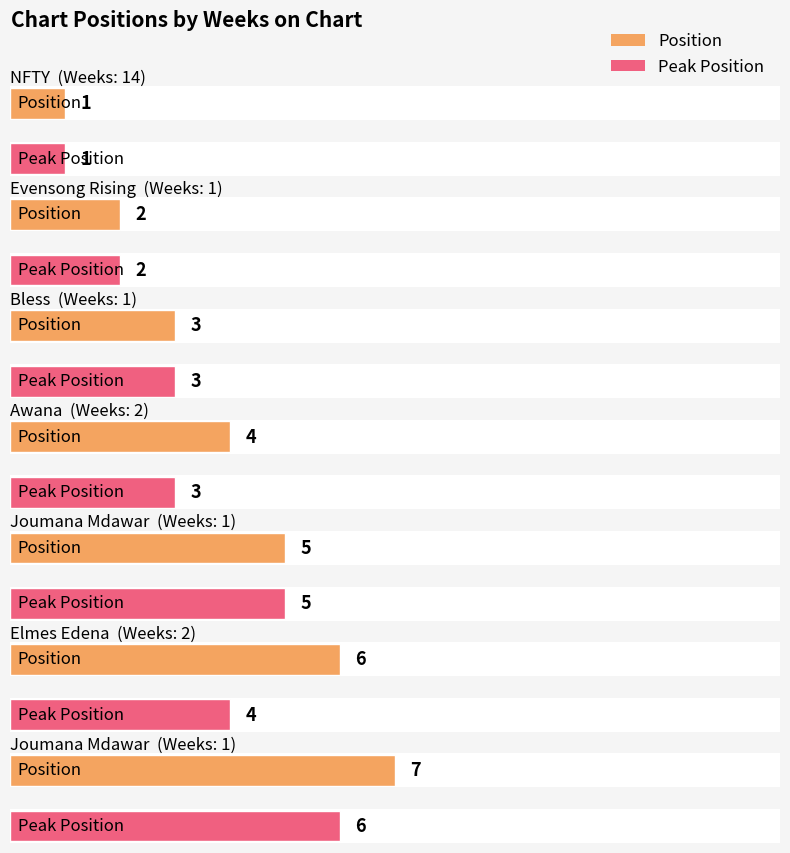

The value of Peak Position at 2 is 4. True or false?

True